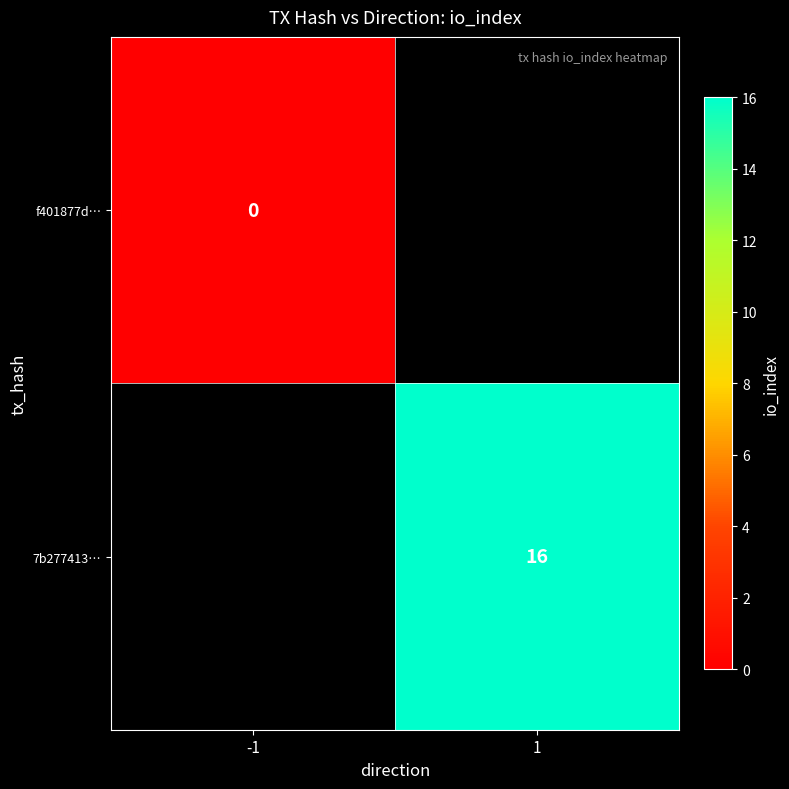

What is the maximum value shown in the chart?

16.0